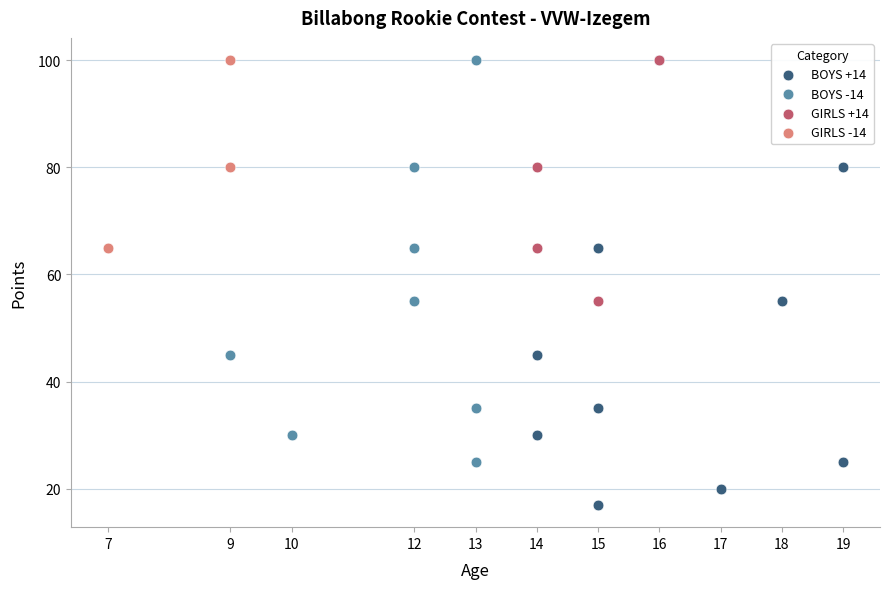

Which series has the largest Y range (max minus min)?

BOYS +14